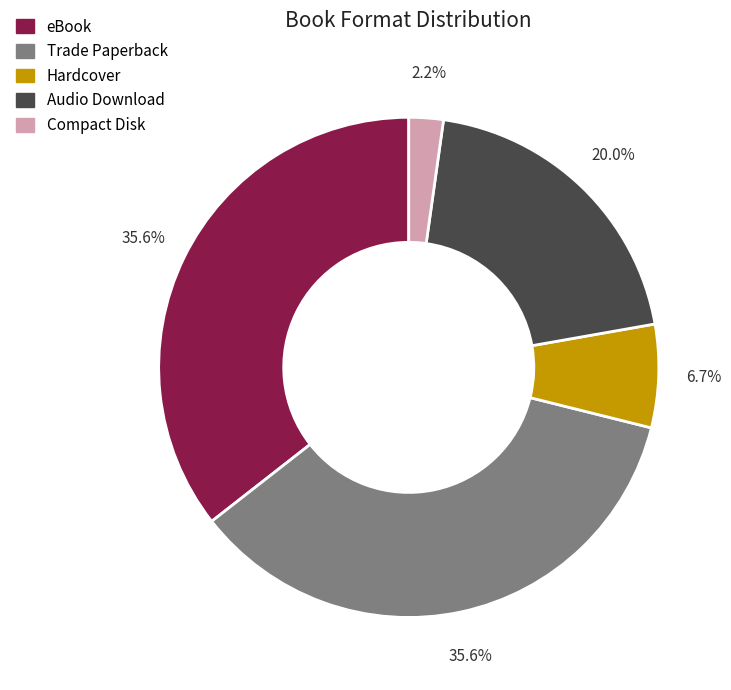

Between Audio Download and Trade Paperback, which is larger?

Trade Paperback